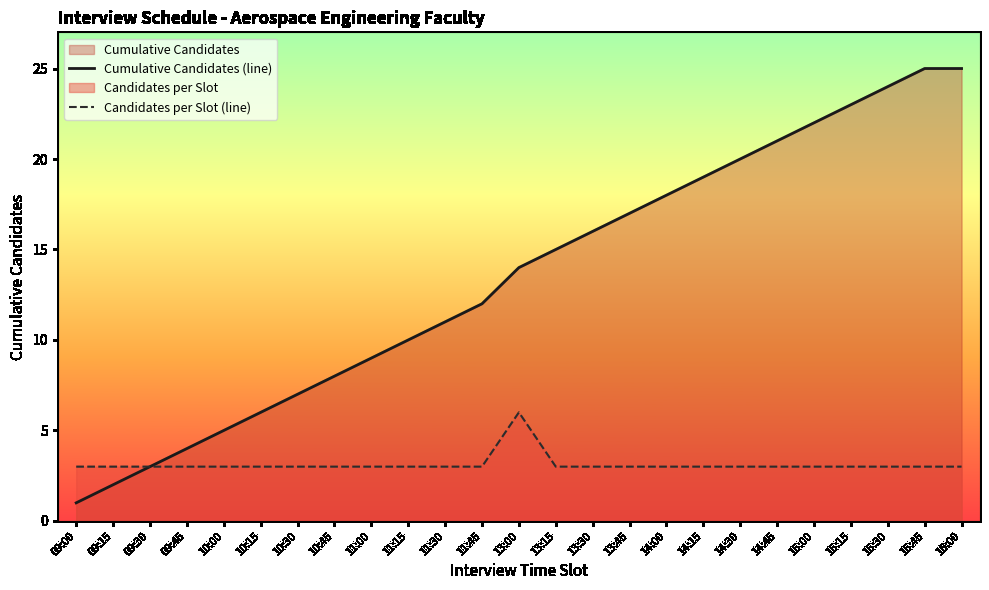

What is the lowest value of the Cumulative Candidates (line) series?

1